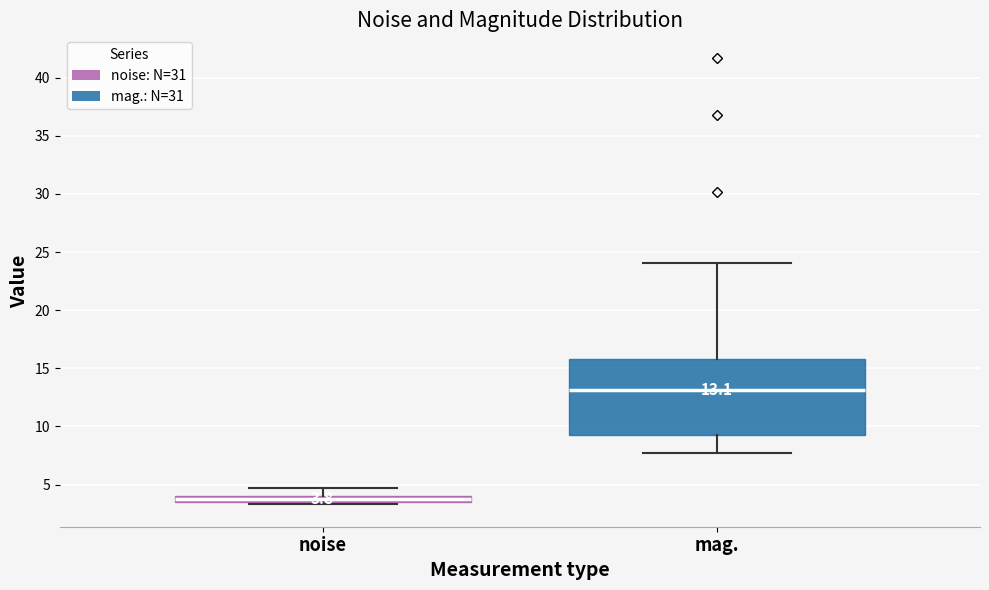

Which box is the tallest, from its lower edge to its upper edge?

mag.